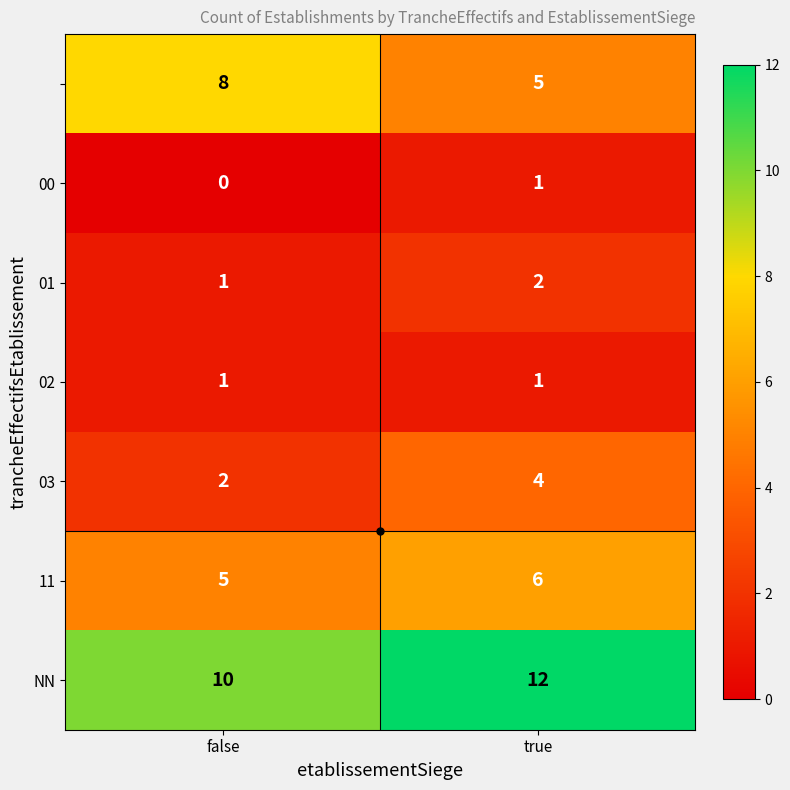

At which category is the sum across all series the highest?

true